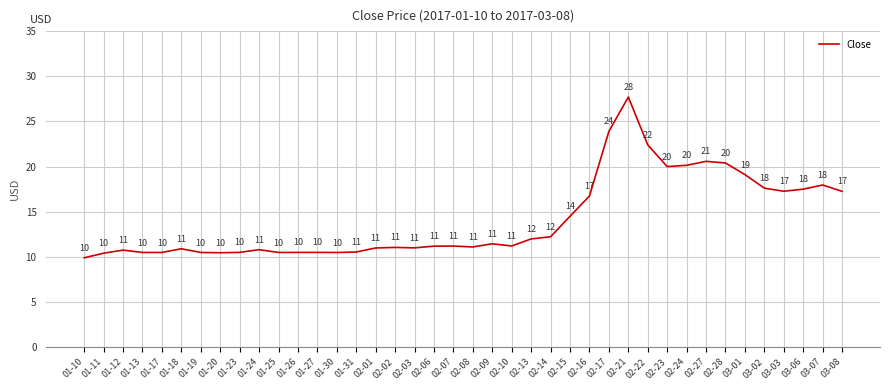

True or false: the data shows 10.5 at 01-30.

True